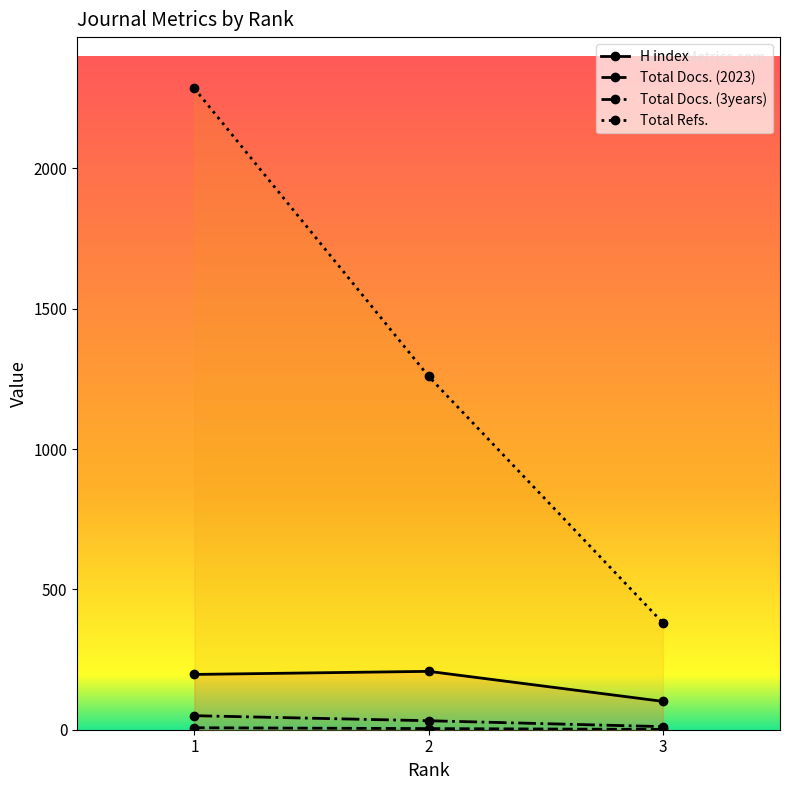

Which category has the highest value across all series?

1